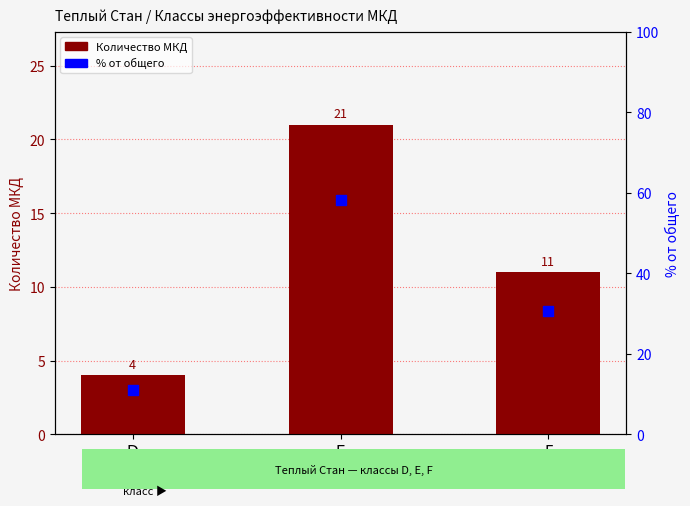

Which series contains the lowest Y value?

Количество МКД